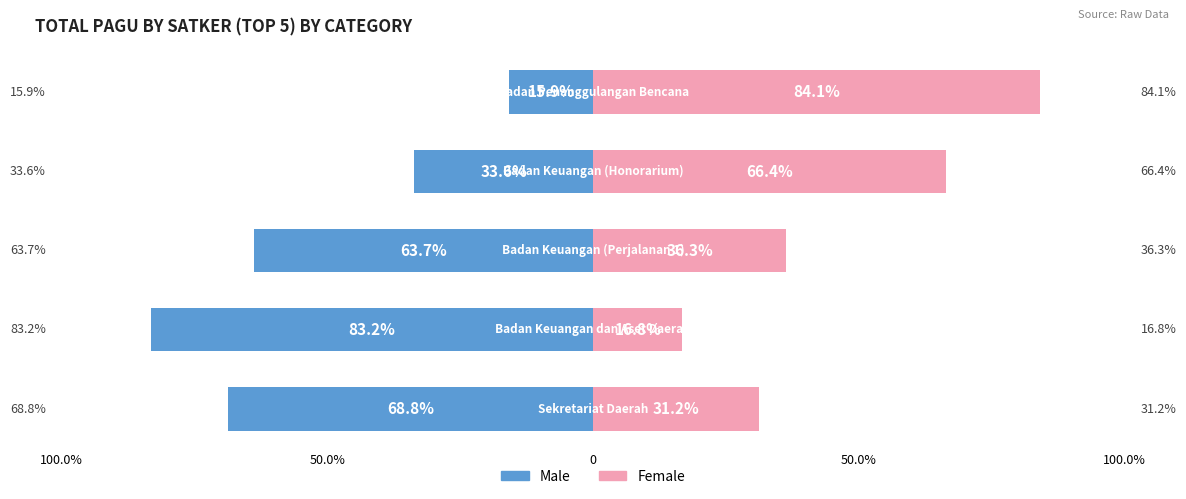

What are all the series names shown in the legend?

Male, Female